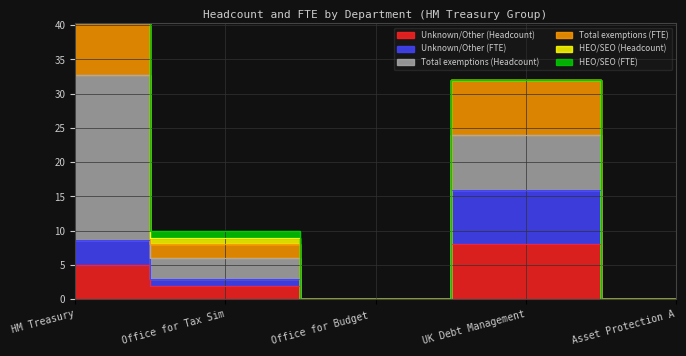

Which has a higher value, Office for Tax Sim or Asset Protection A?

Office for Tax Sim